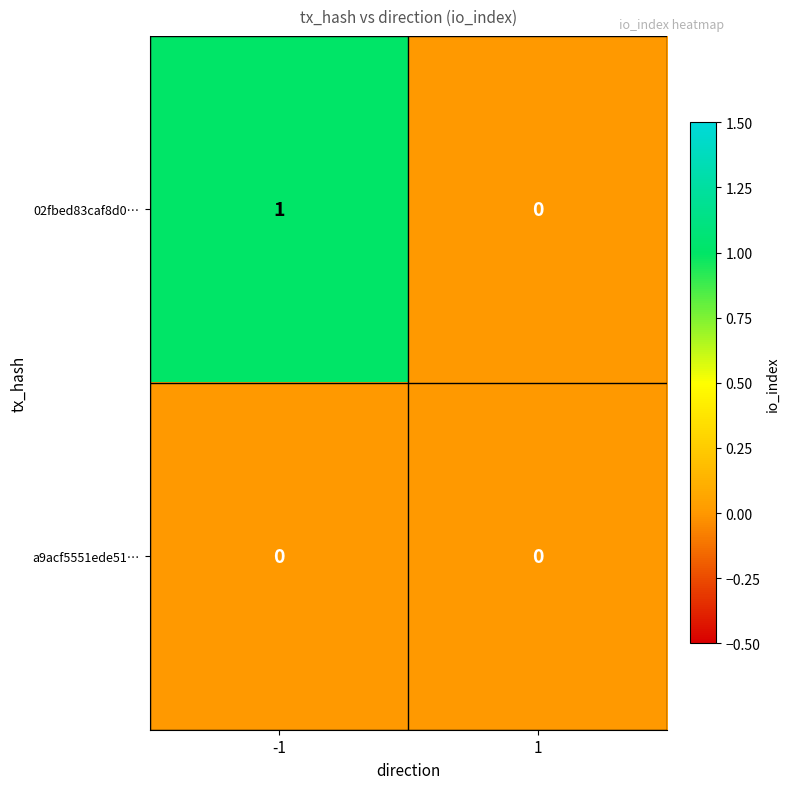

How many positive values does the 02fbed83caf8d0… series have?

1